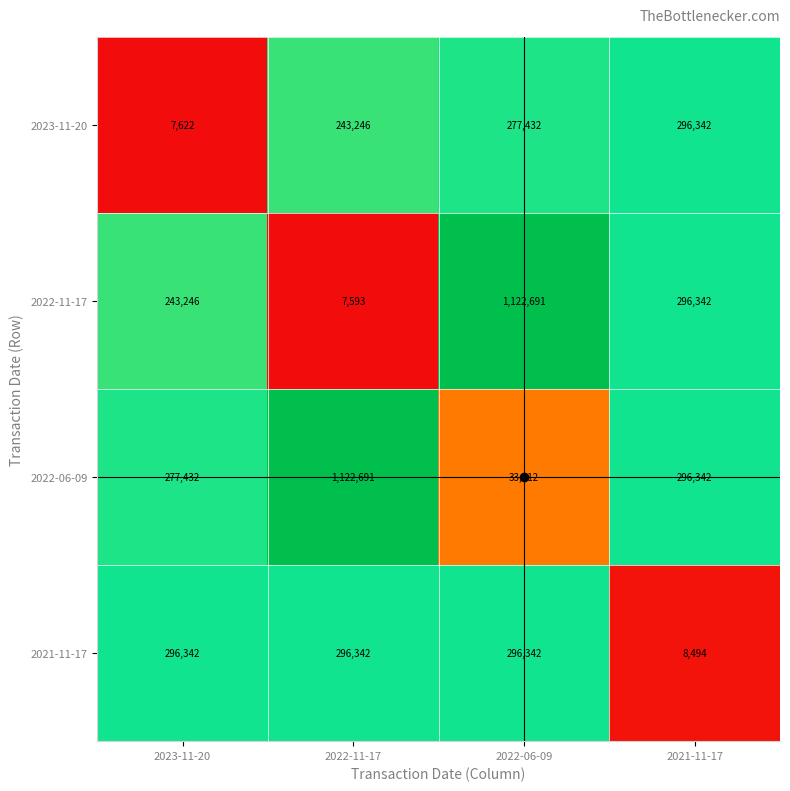

What is the sum of the 2023-11-20 values at 2022-06-09 and 2021-11-17?

573774